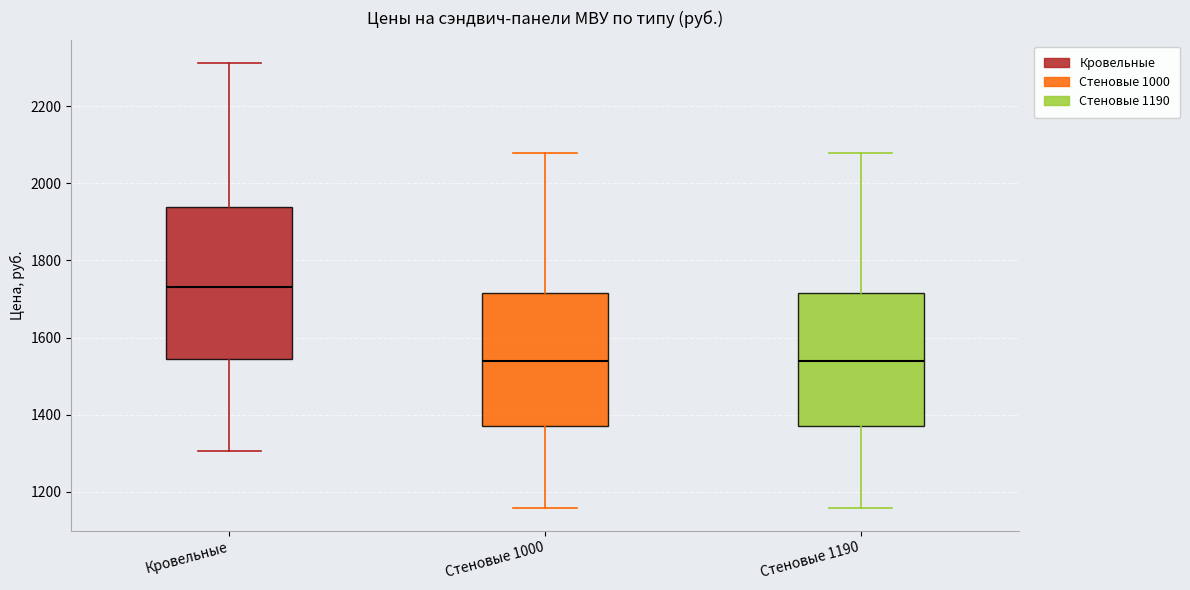

Reading left to right, transcribe this box plot: for each box, give where its median line is, the range the box spans, and where its two whiskers end, as read against the y-axis. The values are not printed on the chart, so give them approximately, as read against the axis.

Кровельные: median 1740, box 1540 to 1940, whiskers 1300 to 2320
Стеновые 1000: median 1540, box 1360 to 1720, whiskers 1160 to 2080
Стеновые 1190: median 1540, box 1360 to 1720, whiskers 1160 to 2080